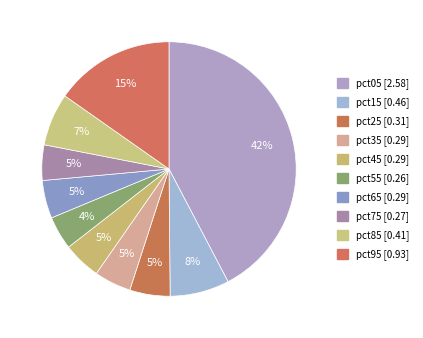

True or false: pct65 accounts for 5% of the total.

True